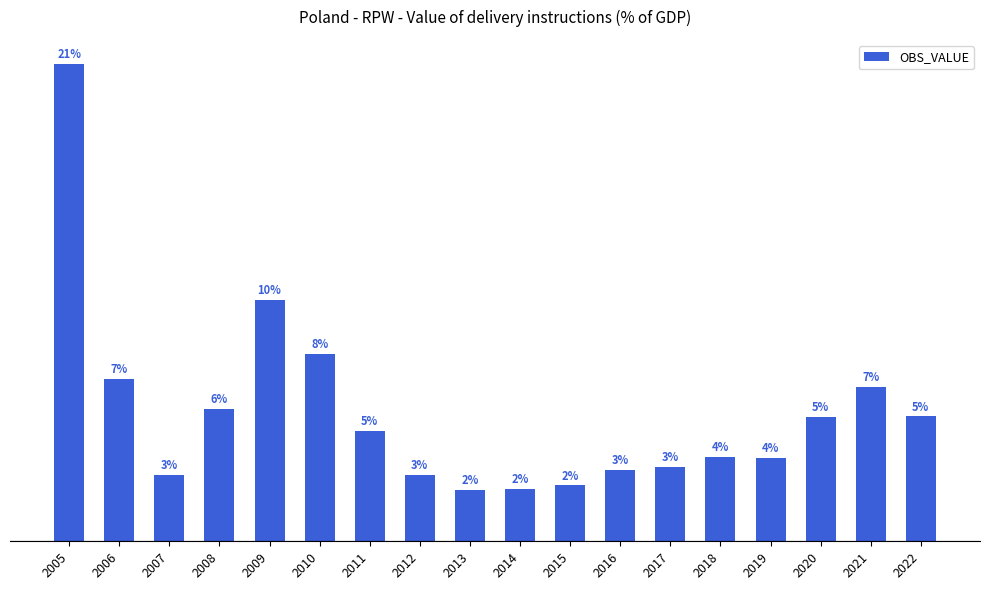

At which category does the chart reach its peak across all series?

2005